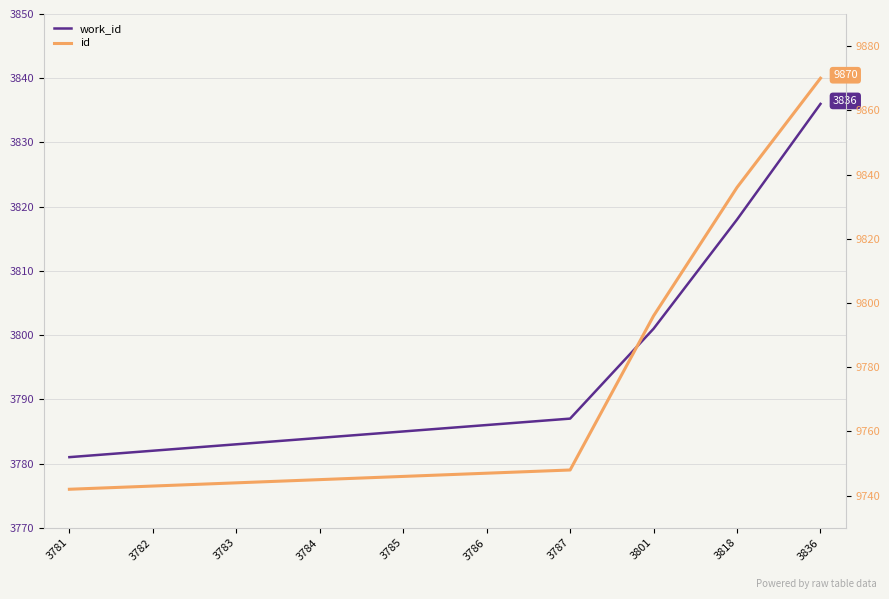

True or false: id has more than 0 interior local peaks.

False